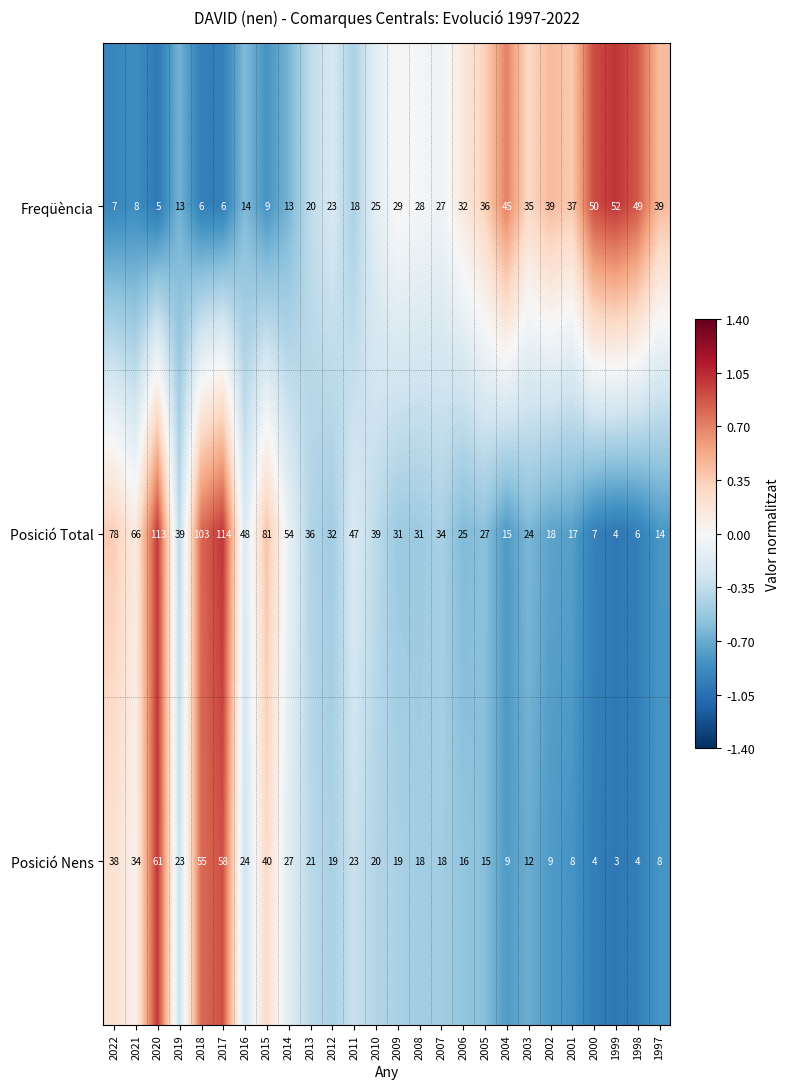

What is the maximum value shown in the chart?

114